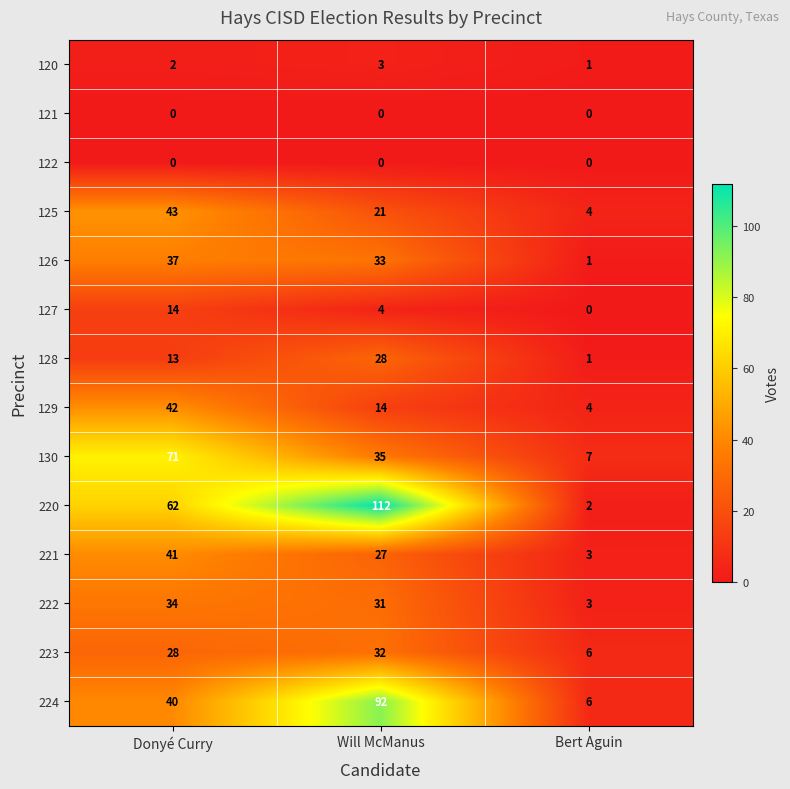

Between Will McManus and Bert Aguin, which series saw the biggest shift?

220